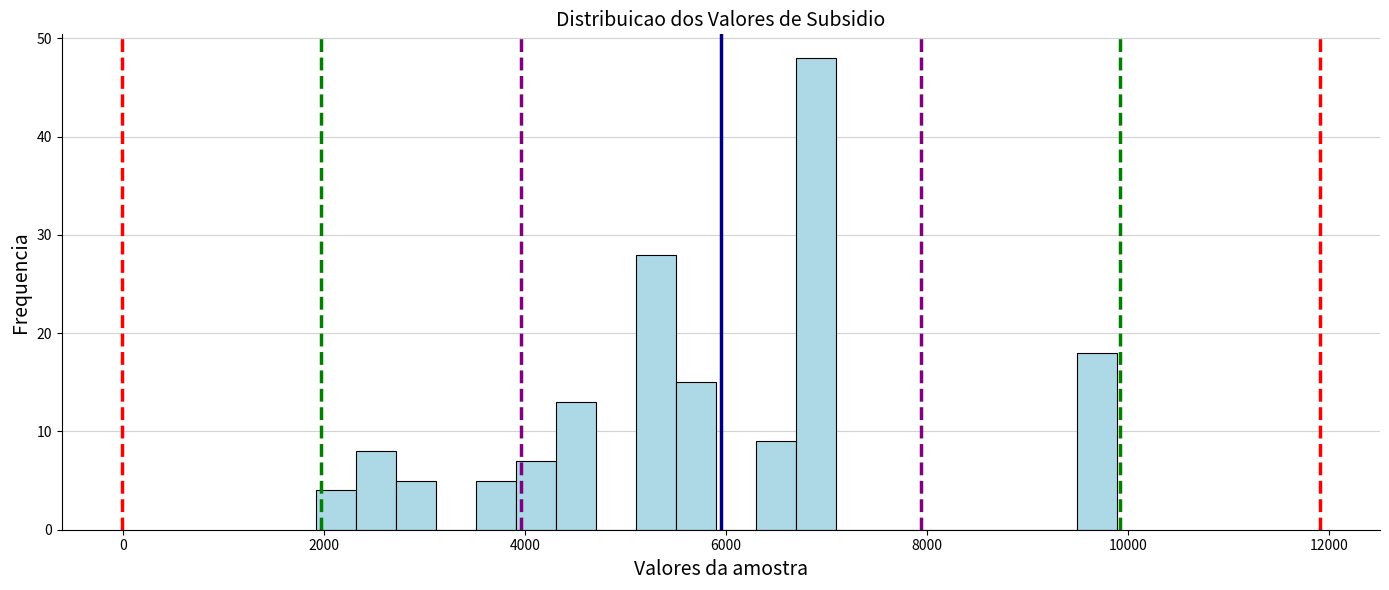

Read against the x-axis, roughly where is the centre of the tallest bar?

6800